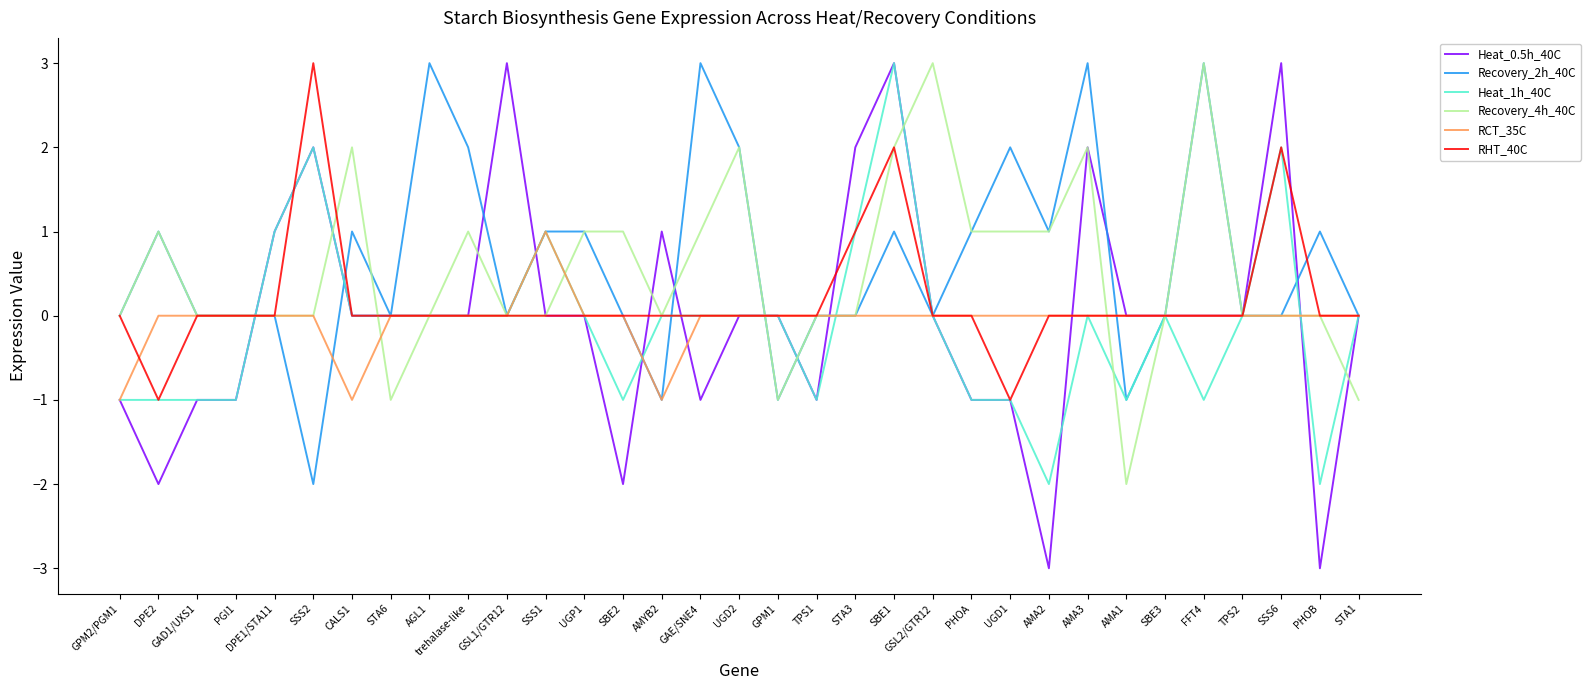

Reading left to right, list all the values displayed in this chart.

Heat_0.5h_40C: -1	-2	-1	-1	1	2	0	0	0	0	3	0	0	-2	1	-1	0	0	-1	2	3	0	-1	-1	-3	2	0	0	0	0	3	-3	0
Recovery_2h_40C: 0	1	0	0	0	-2	1	0	3	2	0	1	1	0	-1	3	2	-1	0	0	1	0	1	2	1	3	-1	0	3	0	0	1	0
Heat_1h_40C: -1	-1	-1	-1	1	2	0	0	0	0	0	1	0	-1	0	0	0	0	-1	1	3	0	-1	-1	-2	0	-1	0	-1	0	2	-2	0
Recovery_4h_40C: 0	1	0	0	0	0	2	-1	0	1	0	0	1	1	0	1	2	-1	0	0	2	3	1	1	1	2	-2	0	3	0	0	0	-1
RCT_35C: -1	0	0	0	0	0	-1	0	0	0	0	1	0	0	-1	0	0	0	0	0	0	0	0	0	0	0	0	0	0	0	0	0	0
RHT_40C: 0	-1	0	0	0	3	0	0	0	0	0	0	0	0	0	0	0	0	0	1	2	0	0	-1	0	0	0	0	0	0	2	0	0